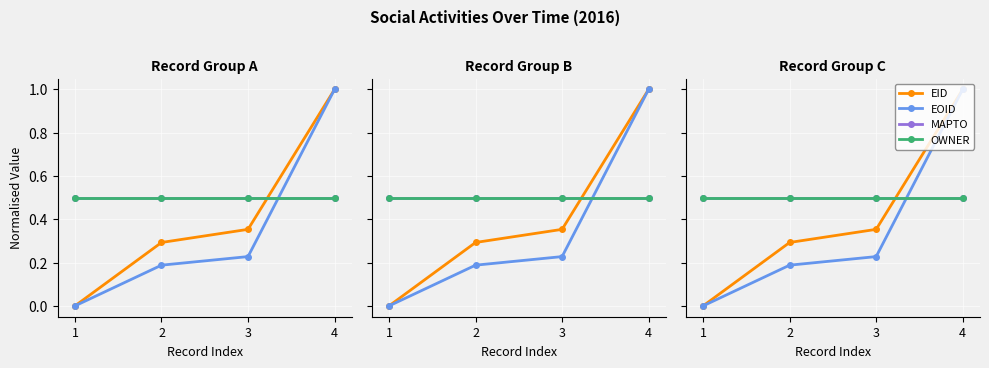

Rank the series by their maximum value, from highest to lowest.

EID, EOID, MAPTO, OWNER